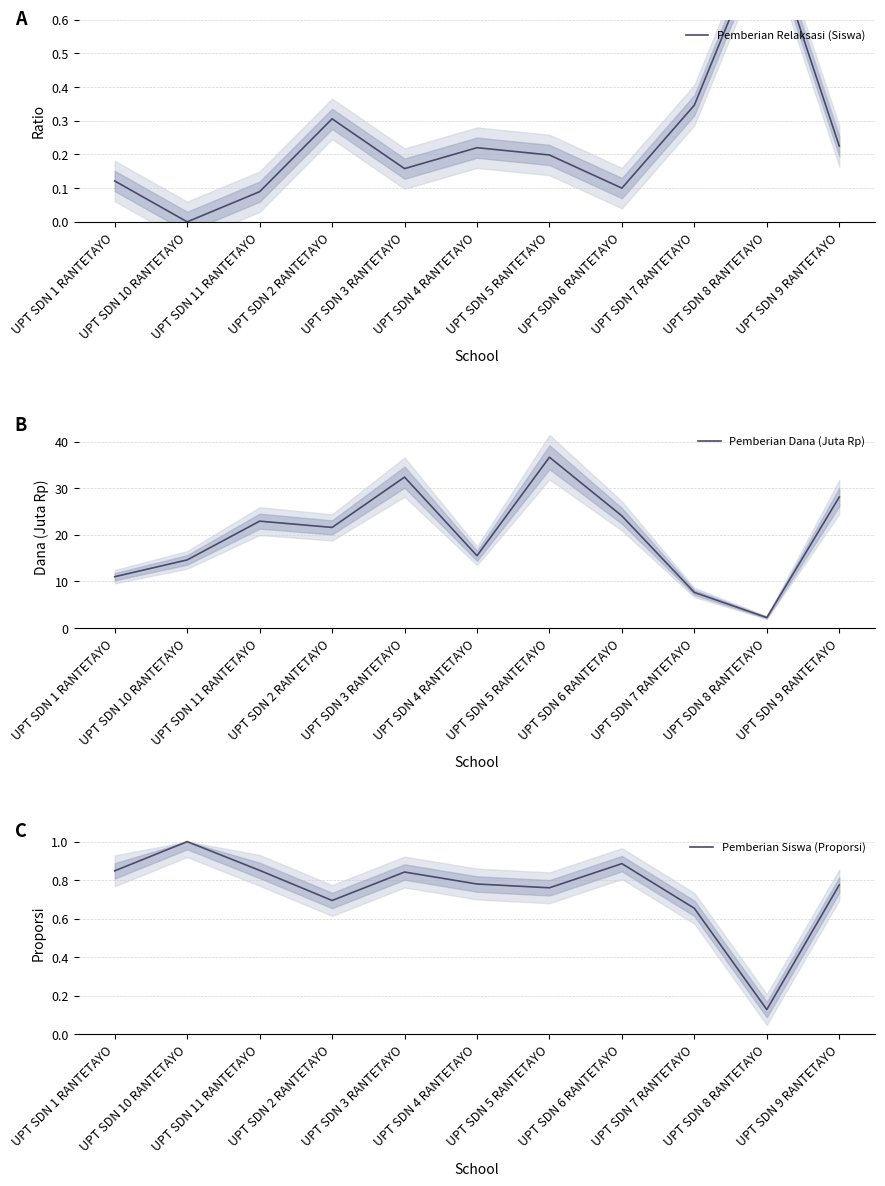

At which label is Pemberian Relaksasi (Siswa) closest to 0?

UPT SDN 10 RANTETAYO